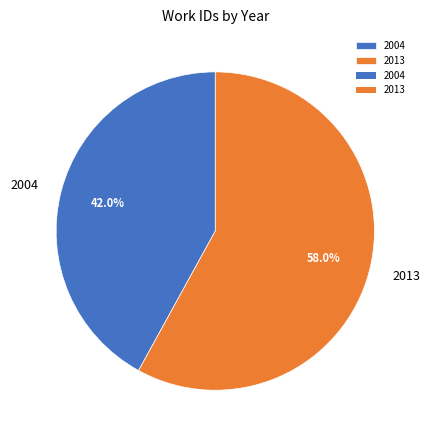

How much of the chart is everything except 2004?

58.0%